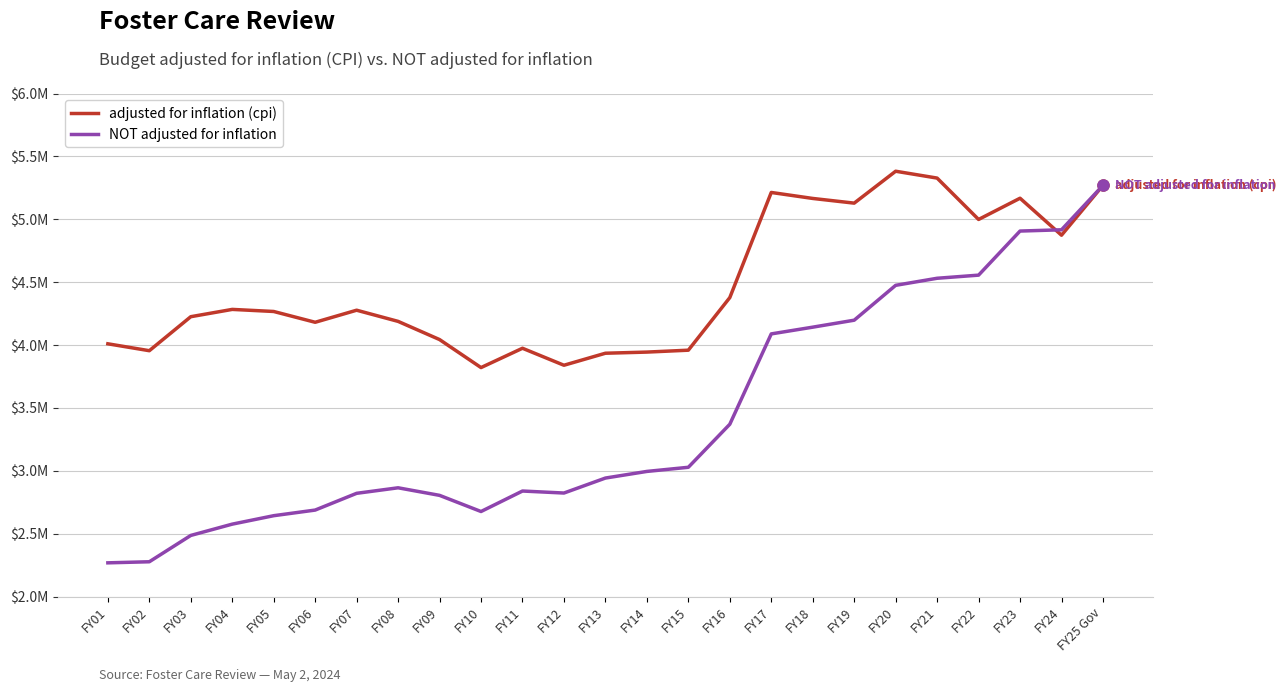

List the series in order of their overall mean, lowest first.

NOT adjusted for inflation, adjusted for inflation (cpi)